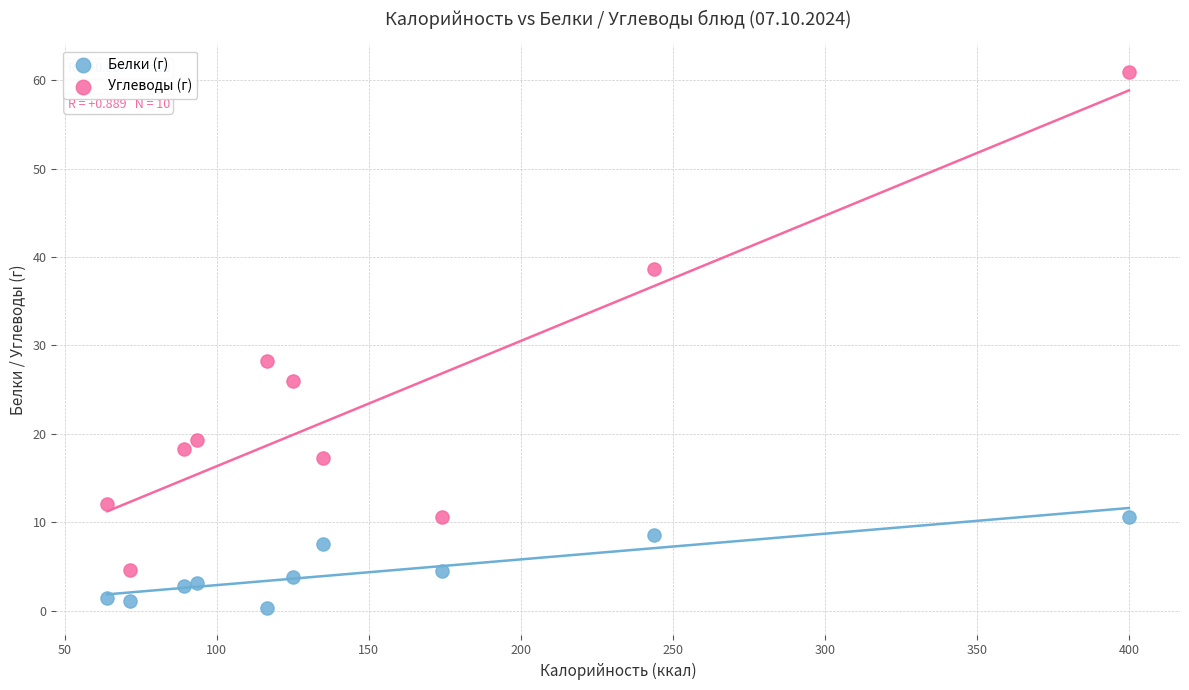

Which series reaches the minimum Y coordinate?

Белки (г)